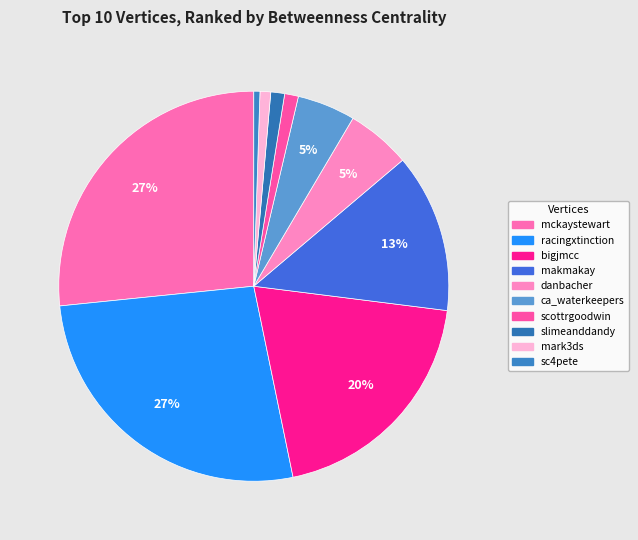

How many slices are in this pie chart?

10